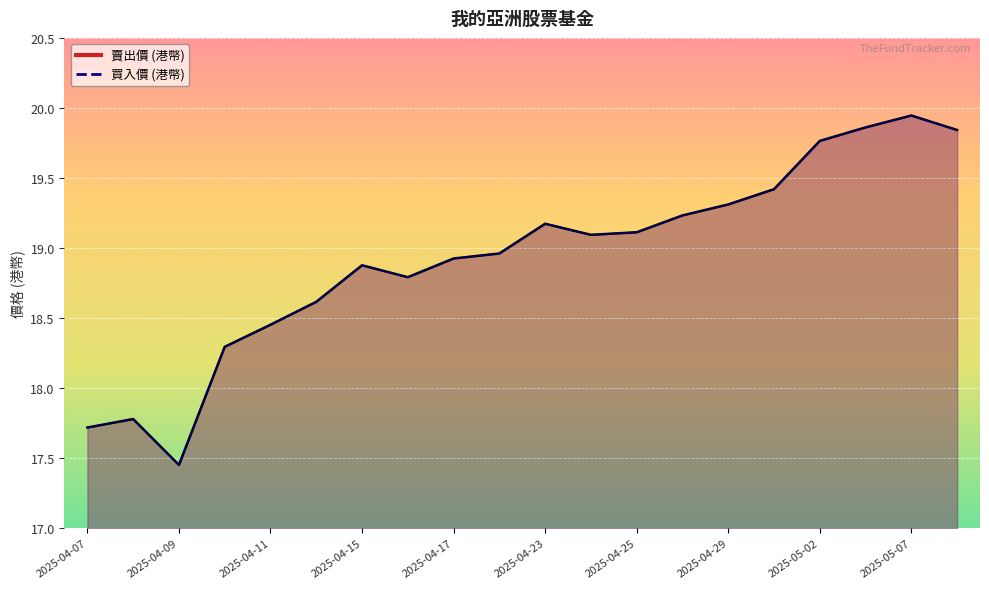

How many lines are shown in the chart?

2